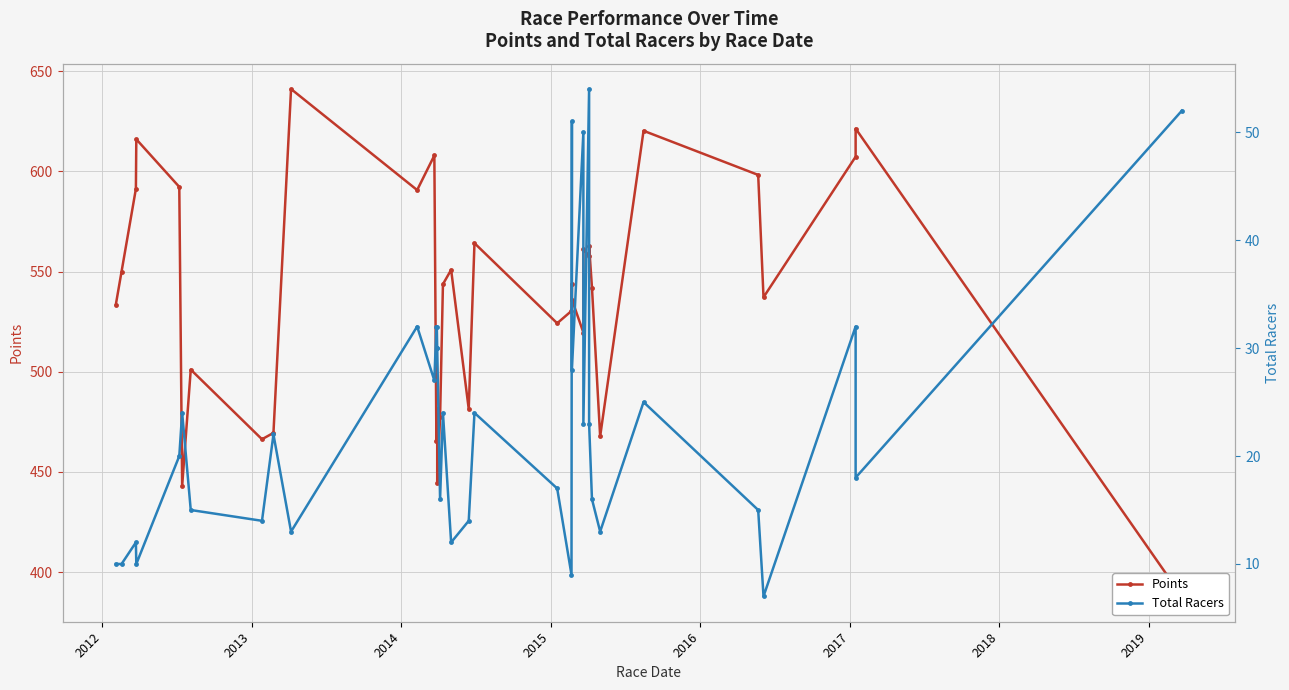

What are all the series names shown in the legend?

Points, Total Racers